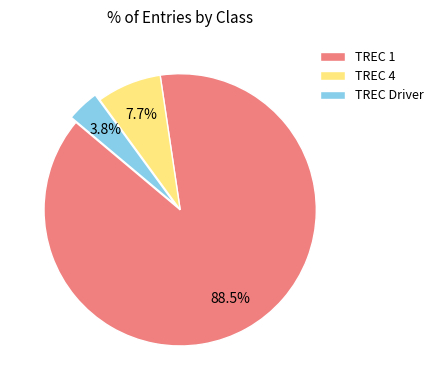

To the nearest percent, what is the combined percentage of TREC 1 and TREC 4?

96%